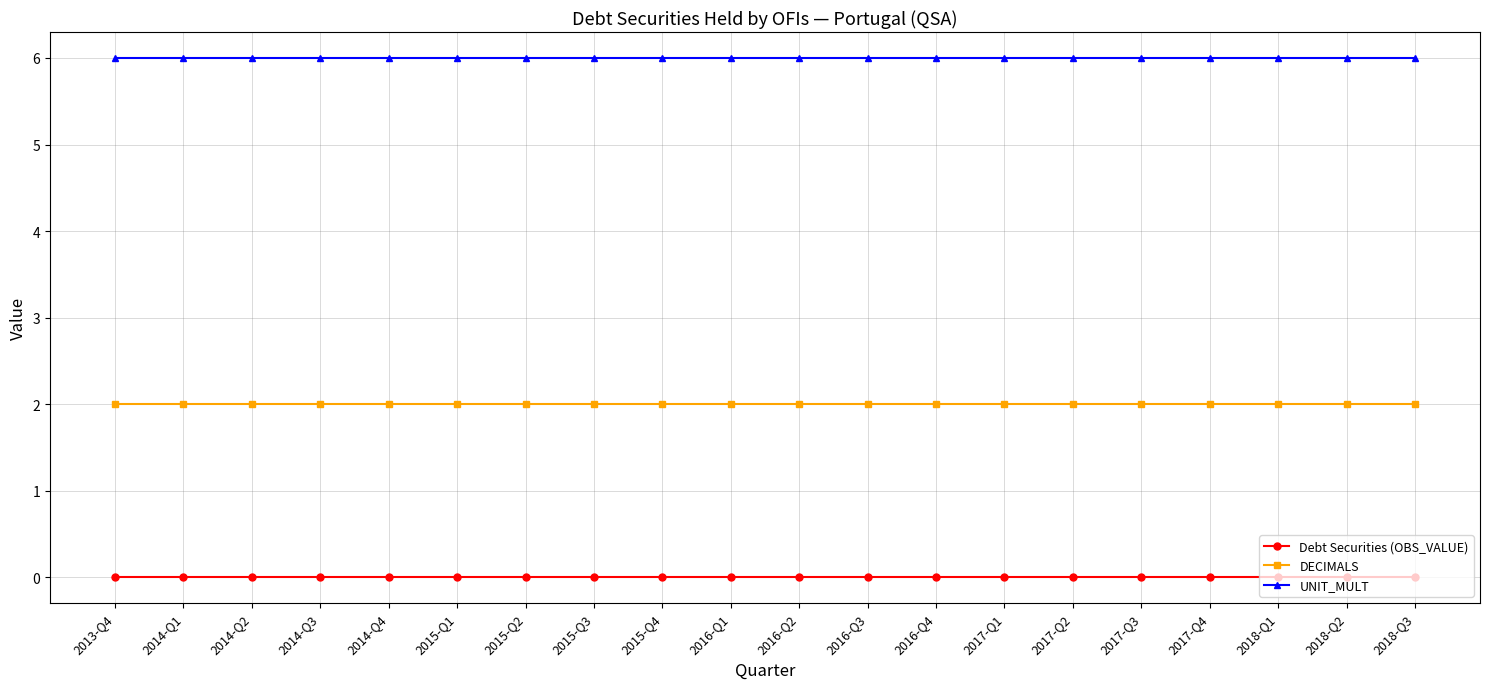

Is it true that Debt Securities (OBS_VALUE) equals 0 at 2015-Q2?

True